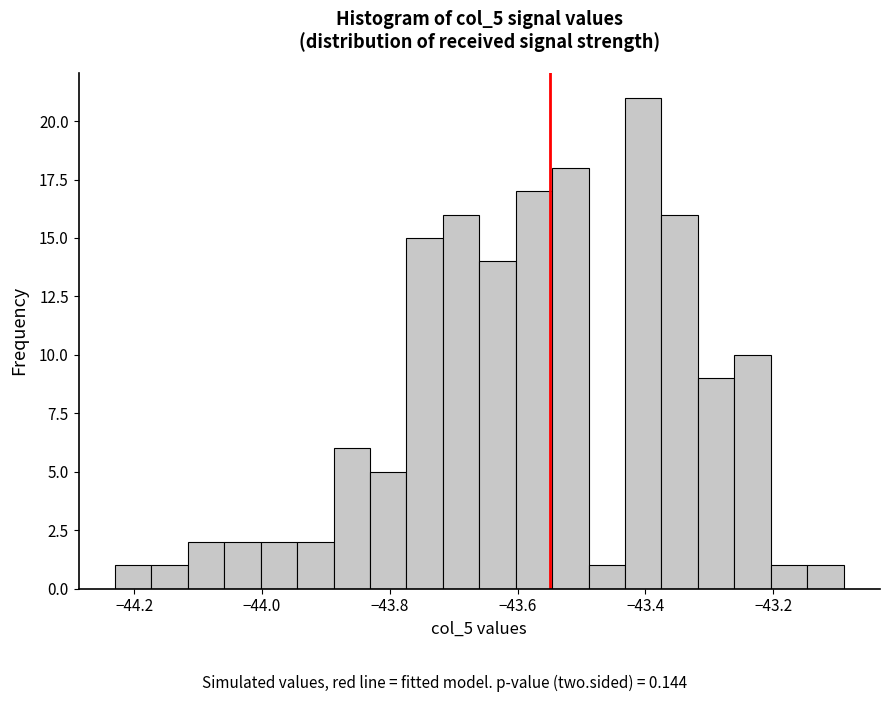

Read against the x-axis, roughly where is the centre of the tallest bar?

-43.40